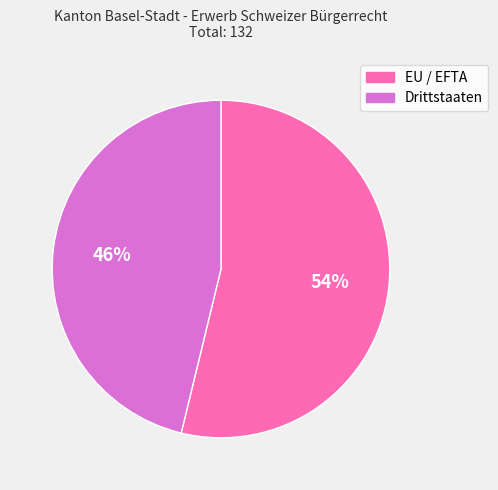

Between EU / EFTA and Drittstaaten, which is larger?

EU / EFTA